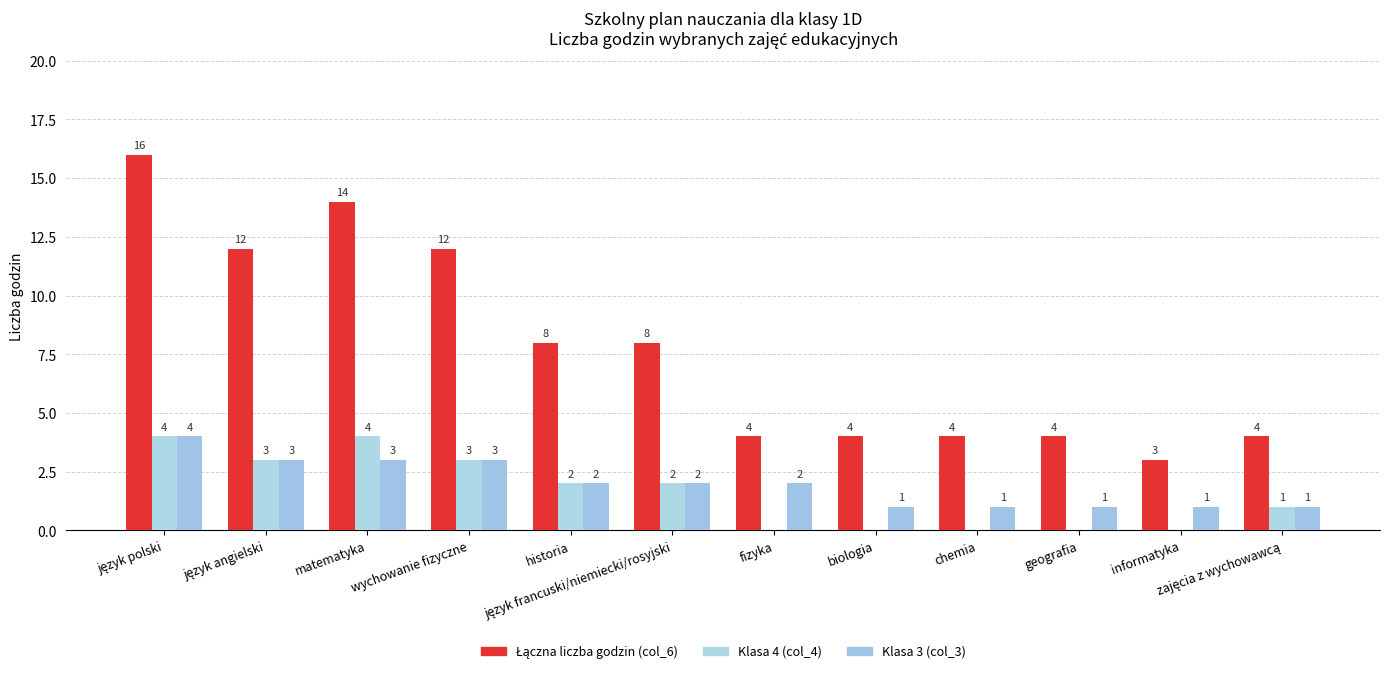

Which series has the largest total across all categories?

Łączna liczba godzin (col_6)